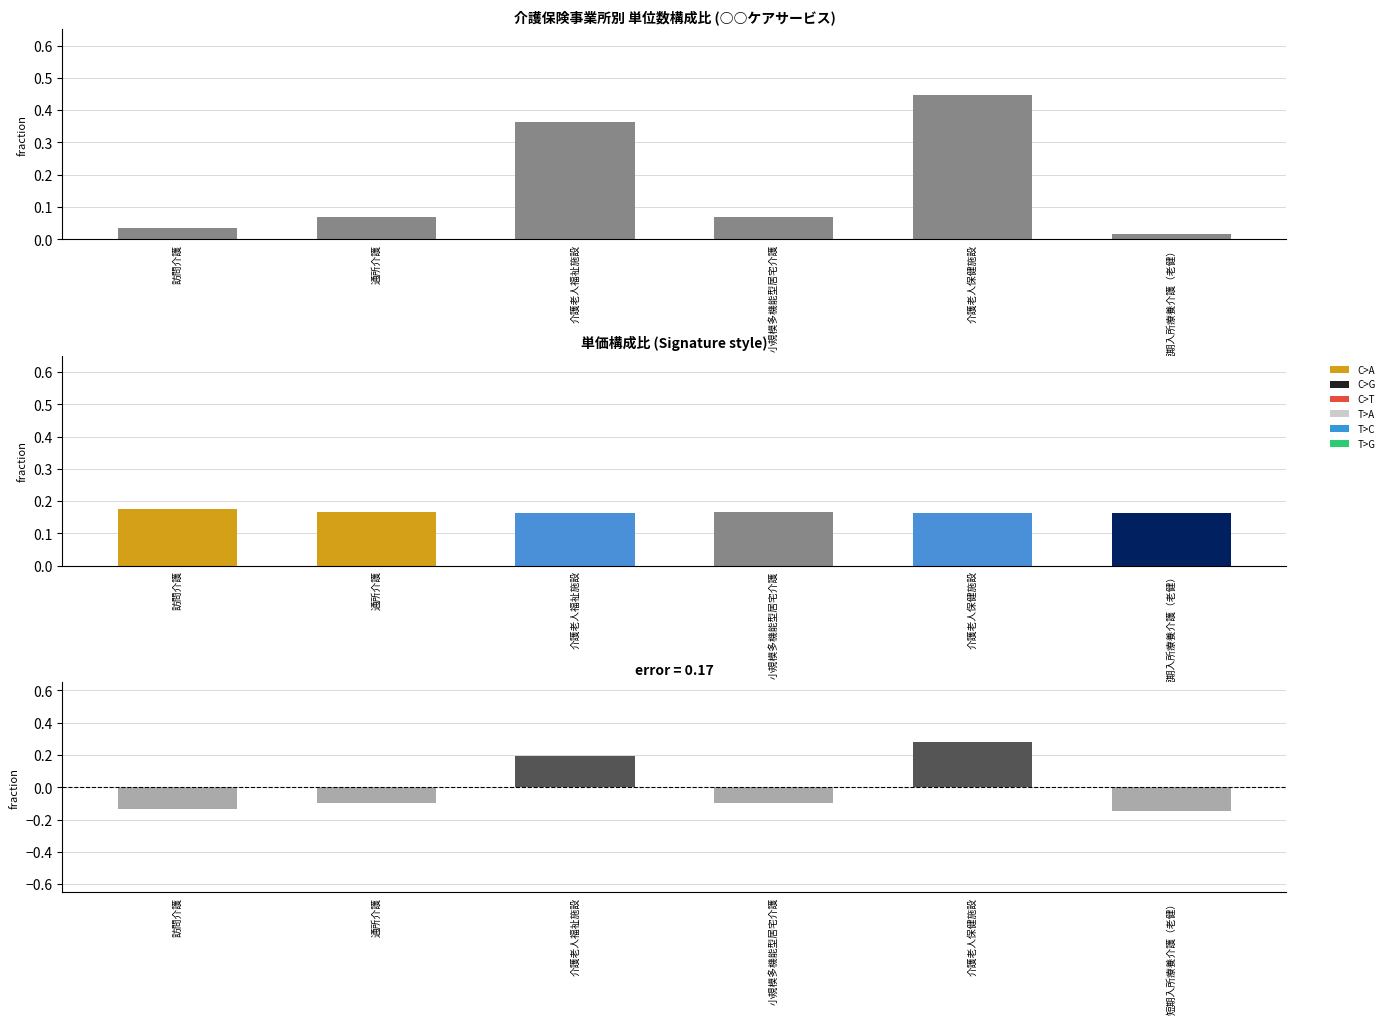

List the labels in order of 差分（実績－平均） value, smallest first.

短期入所療養介護（老健）, 訪問介護, 通所介護, 小規模多機能型居宅介護, 介護老人福祉施設, 介護老人保健施設